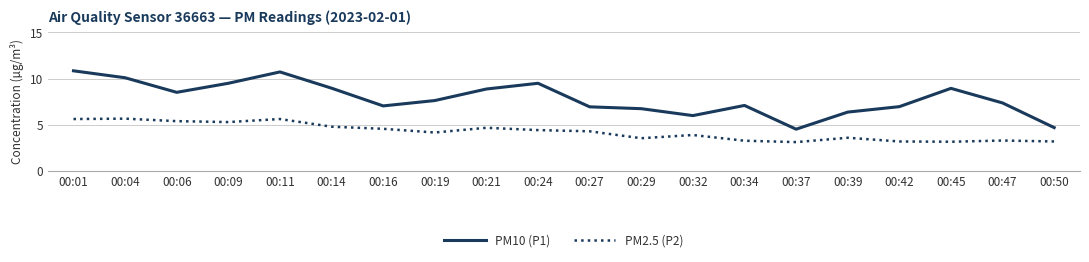

True or false: PM10 (P1) and PM2.5 (P2) intersect in this chart.

False